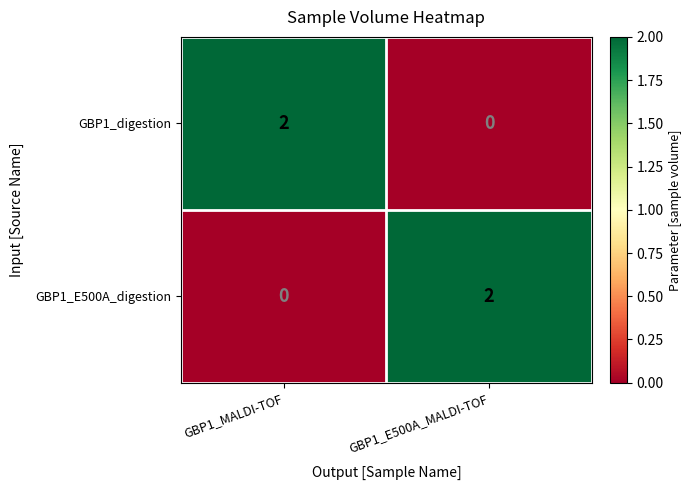

At which label is GBP1_E500A_digestion closest to 1?

GBP1_MALDI-TOF